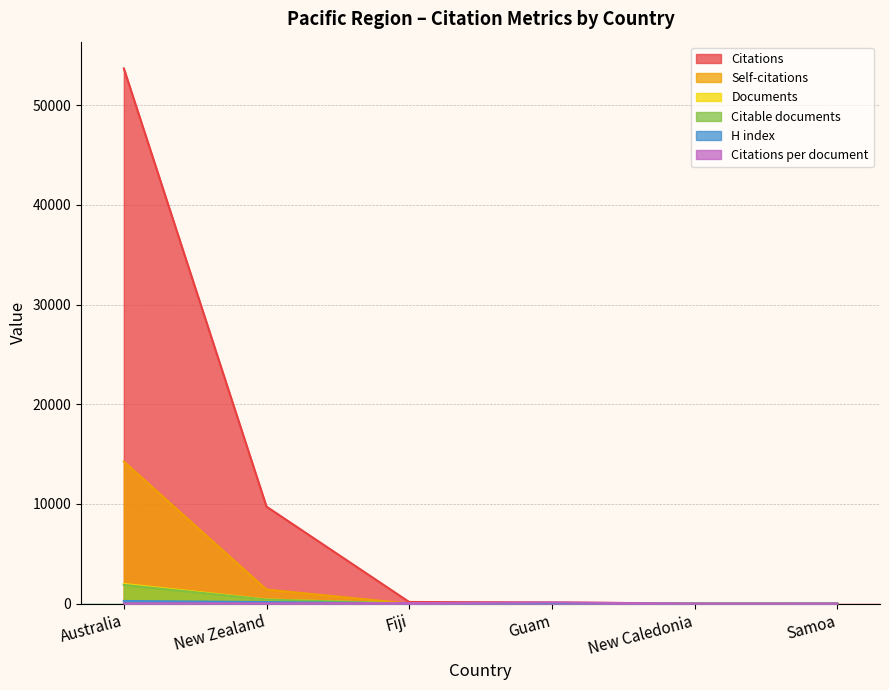

At which category does Citations per document reach its first local peak?

Guam